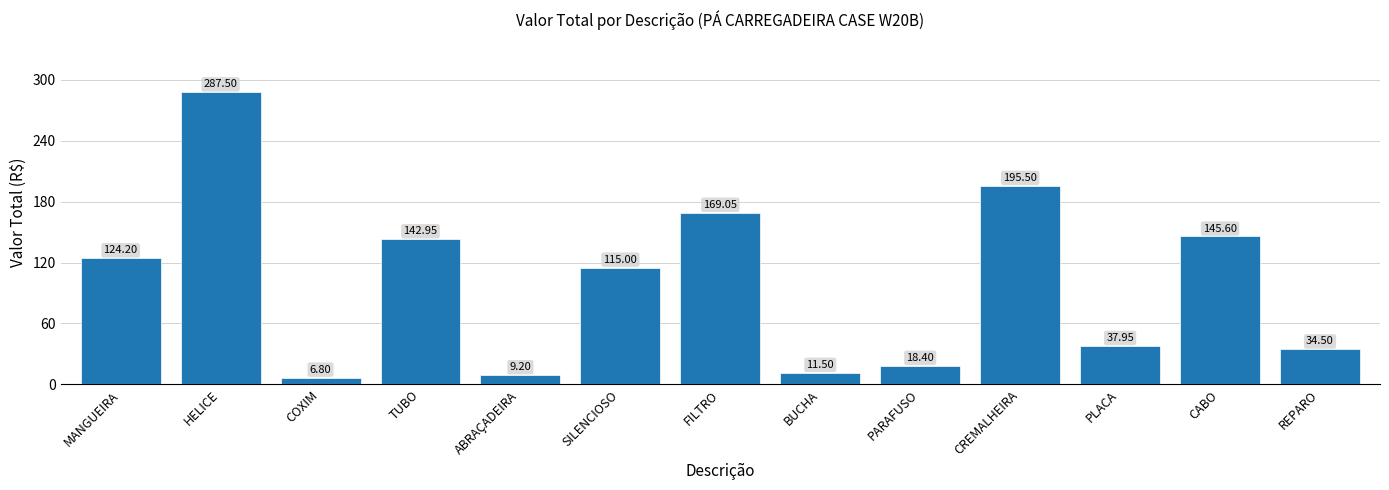

Read the value at PARAFUSO.

18.4